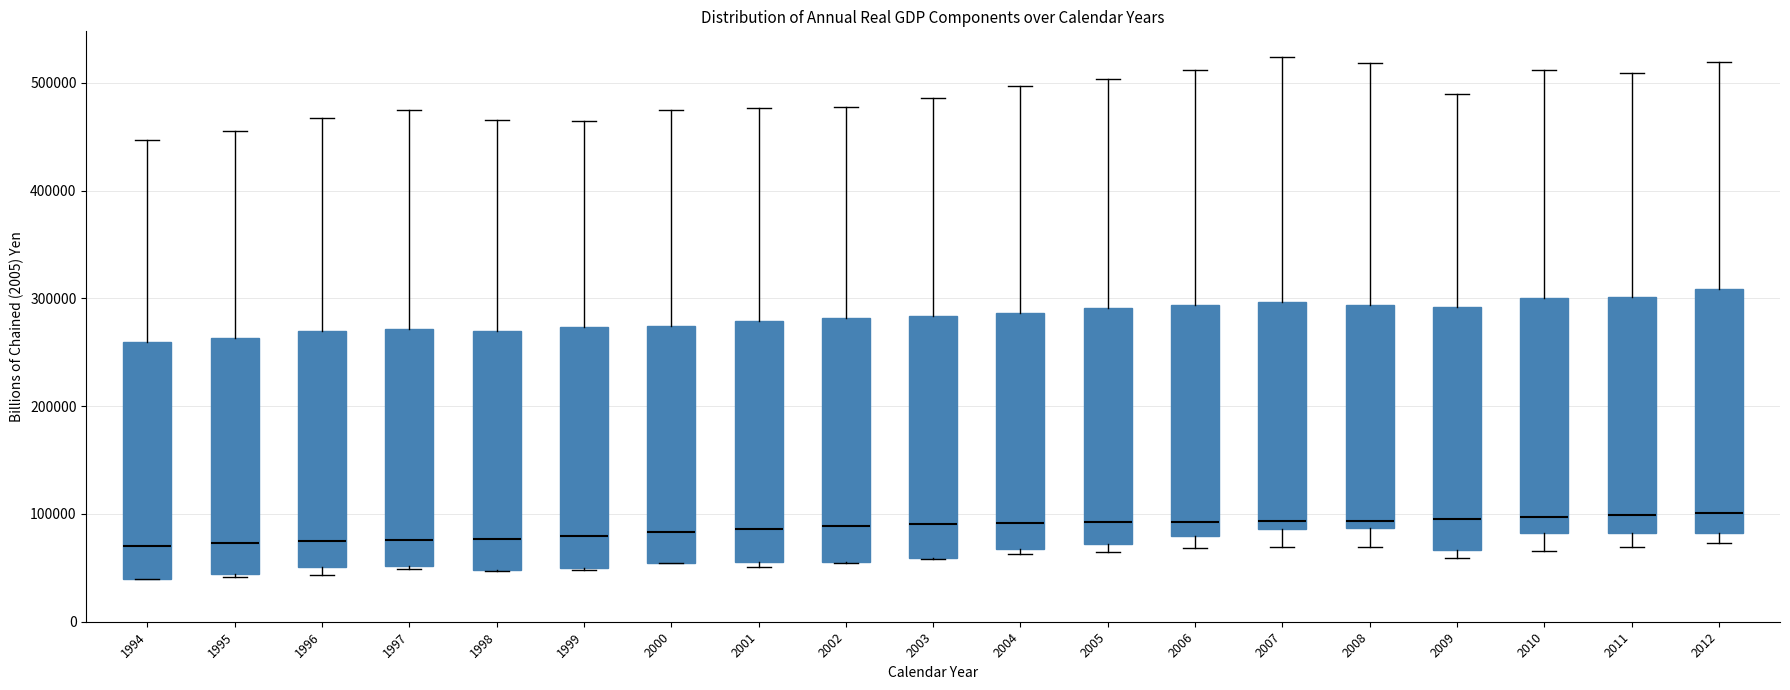

Where is the lower edge of the box at x = 2004 on the y-axis? The values are not printed on the chart, so give them approximately, as read against the axis.

70000